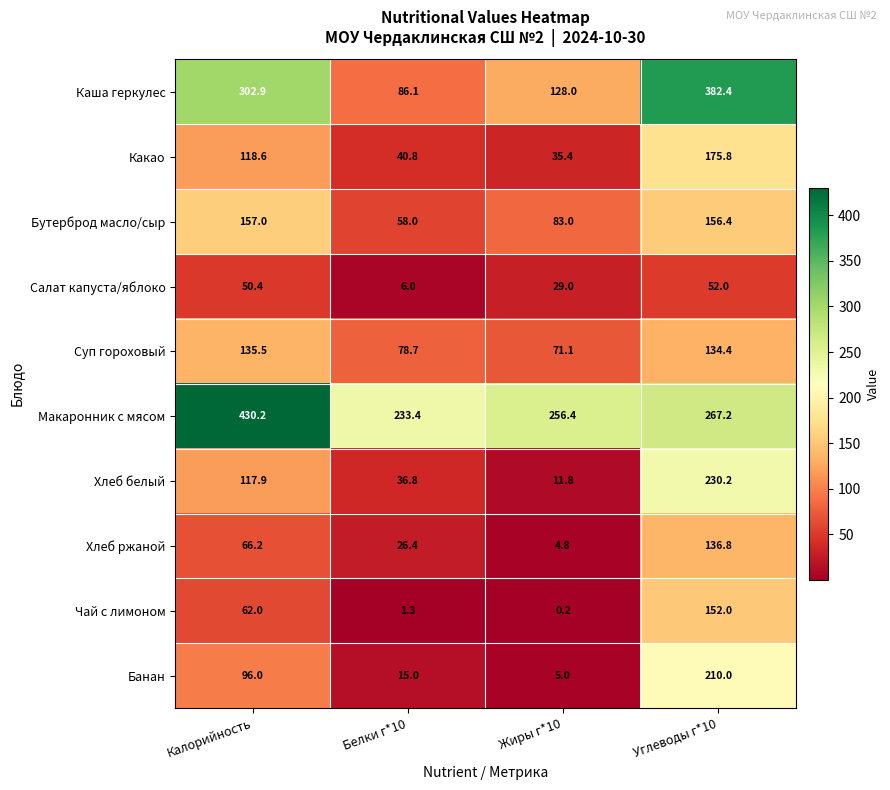

Rank the series at Калорийность from highest to lowest value.

Макаронник с мясом, Каша геркулес, Бутерброд масло/сыр, Суп гороховый, Какао, Хлеб белый, Банан, Хлеб ржаной, Чай с лимоном, Салат капуста/яблоко